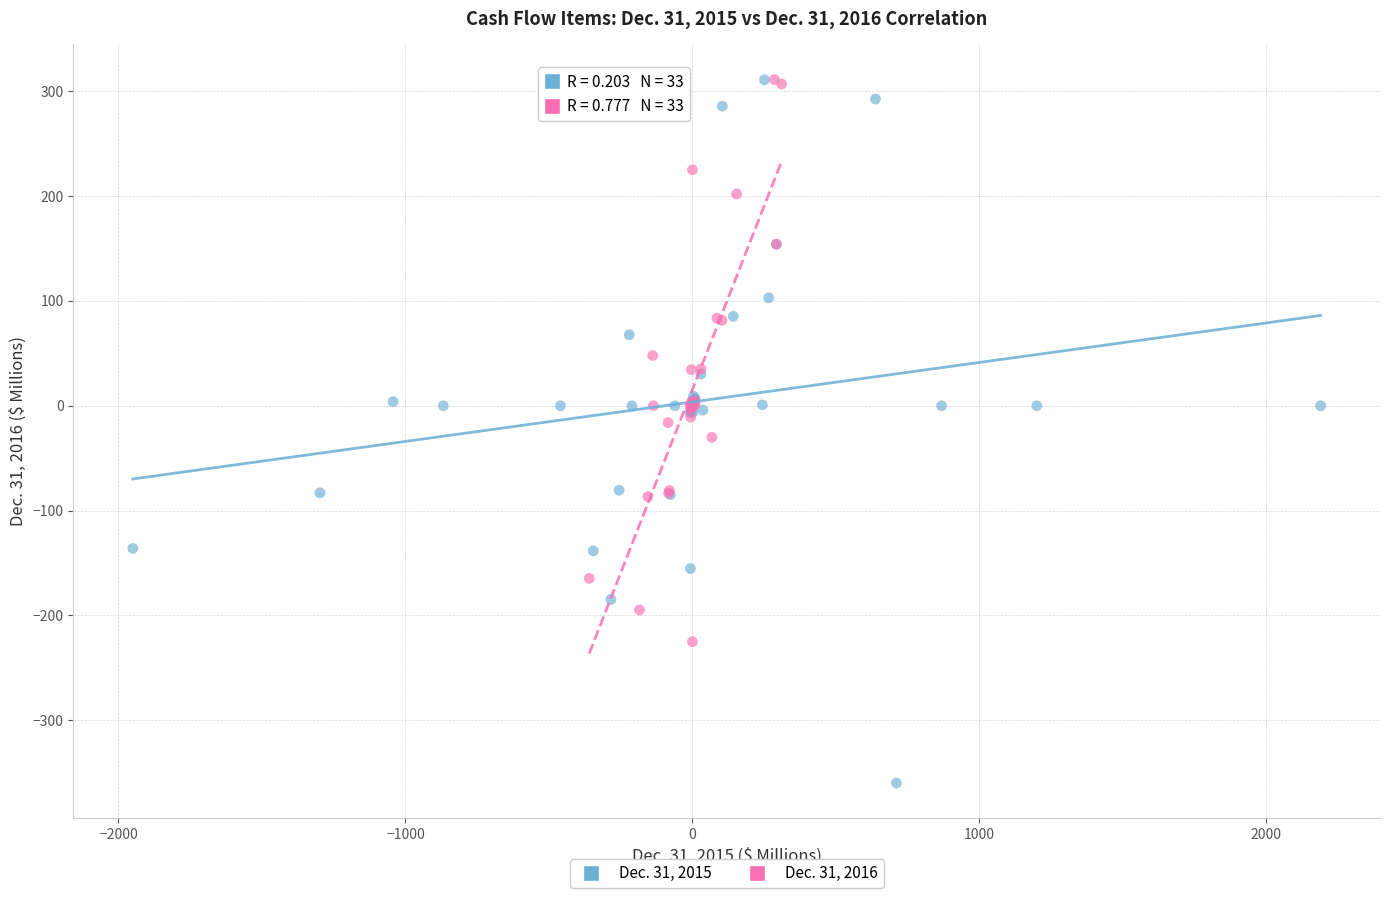

Which series contains the lowest Y value?

Dec. 31, 2015